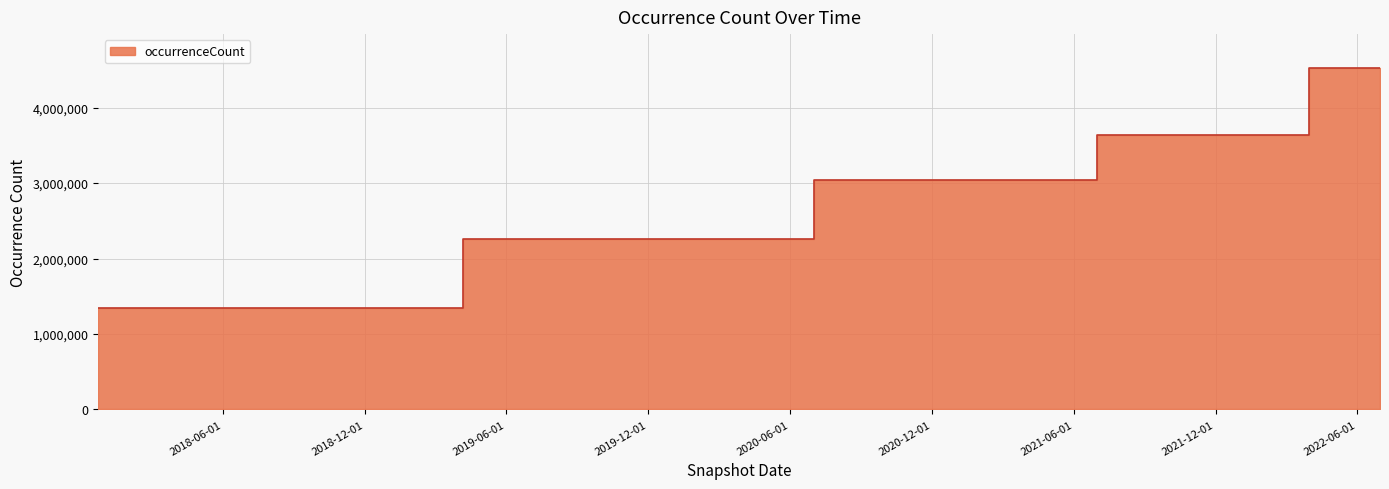

What is the label of the 17th point from the left?

2022-01-01